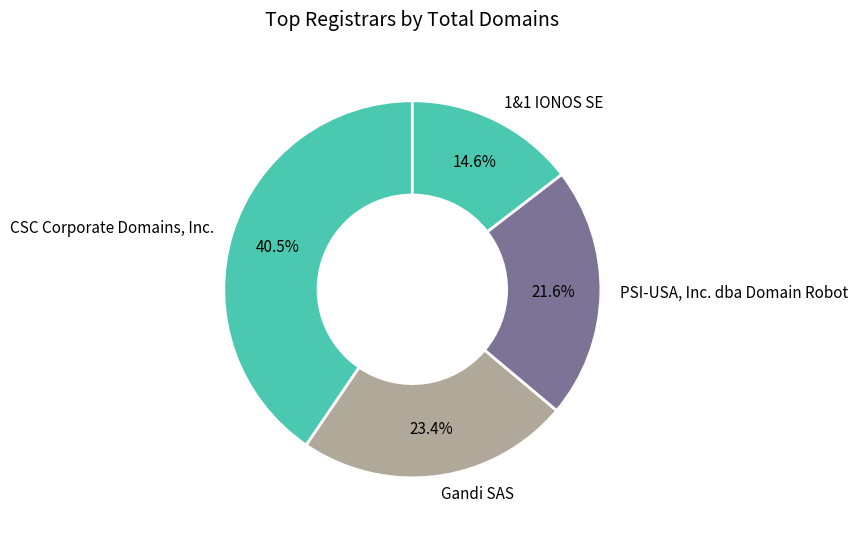

Count the number of slices in the pie.

4